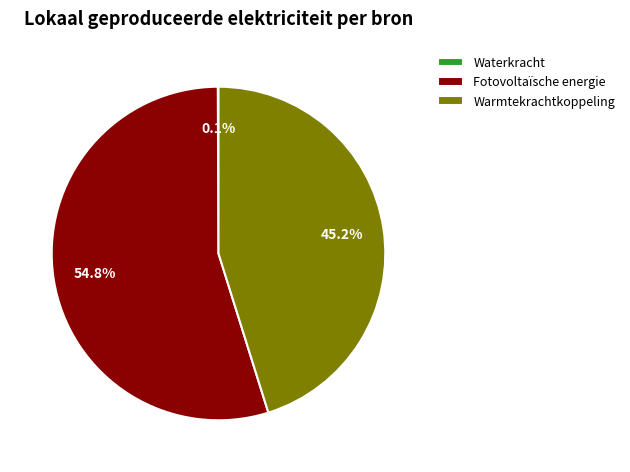

True or false: Fotovoltaïsche energie accounts for 69% of the total.

False